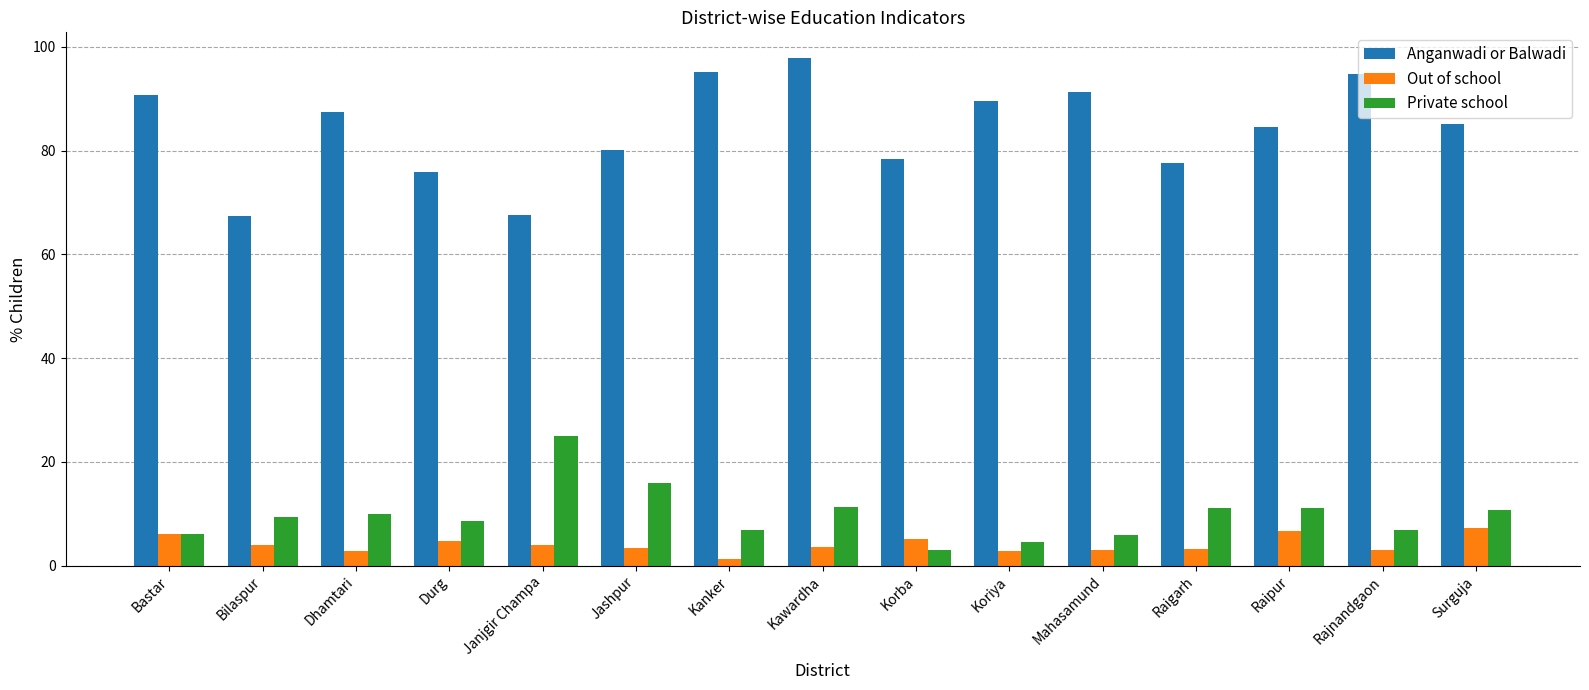

What is the label of the 15th bar from the left?

Surguja